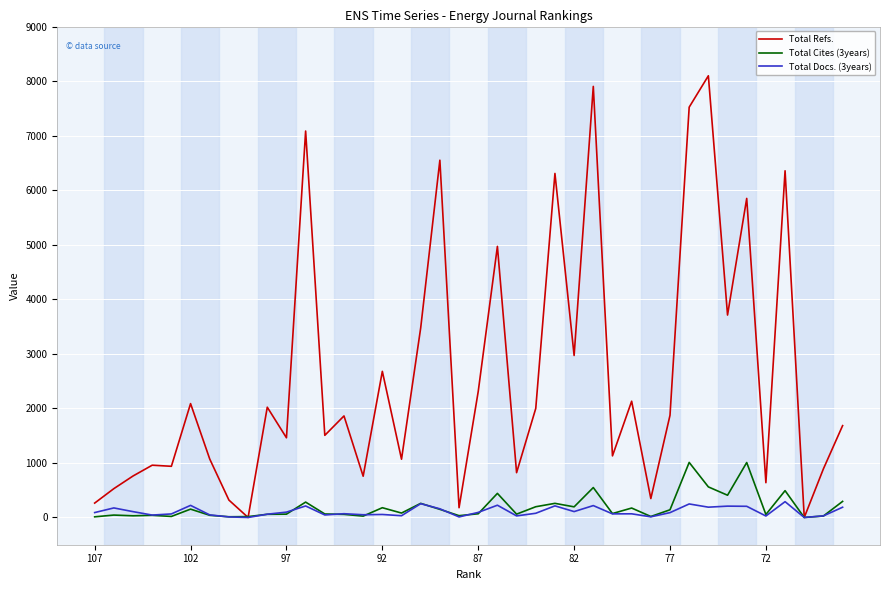

Which series has the largest total across all categories?

Total Refs.